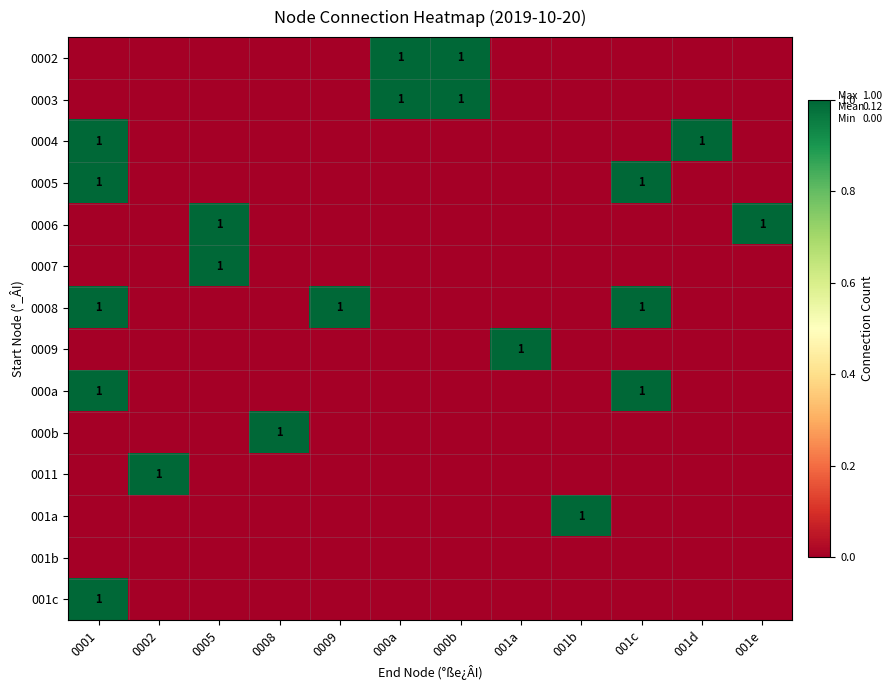

What is the sum of all 0007 values?

1